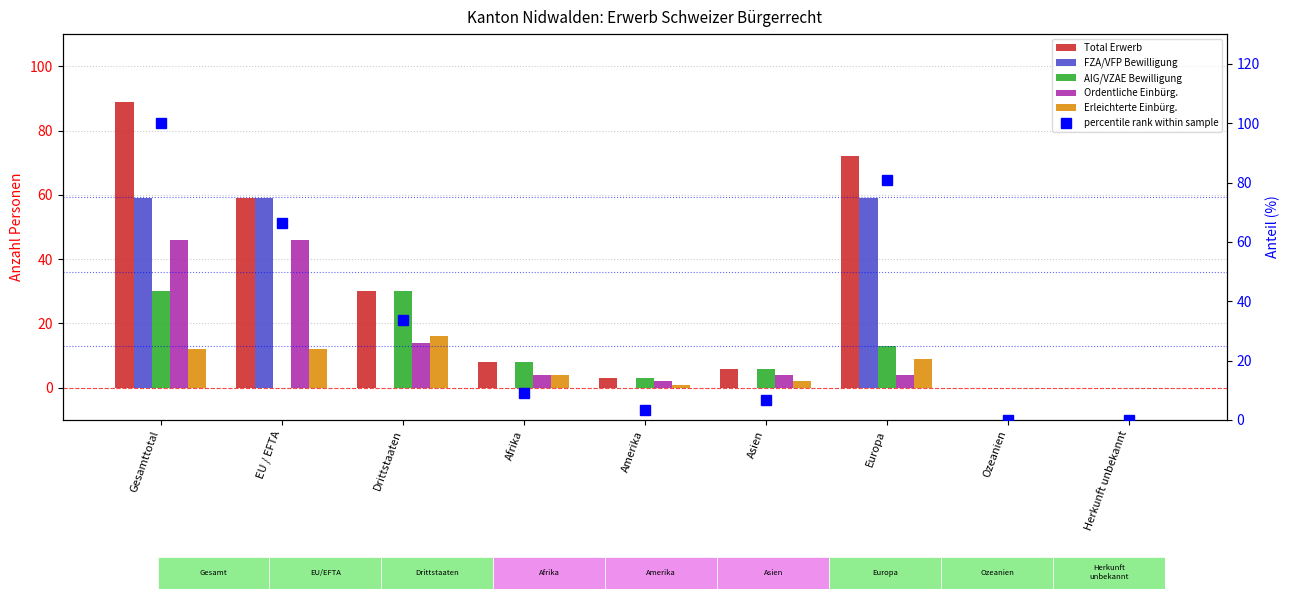

Where does the percentile rank within sample series first go above 8?

Gesamttotal